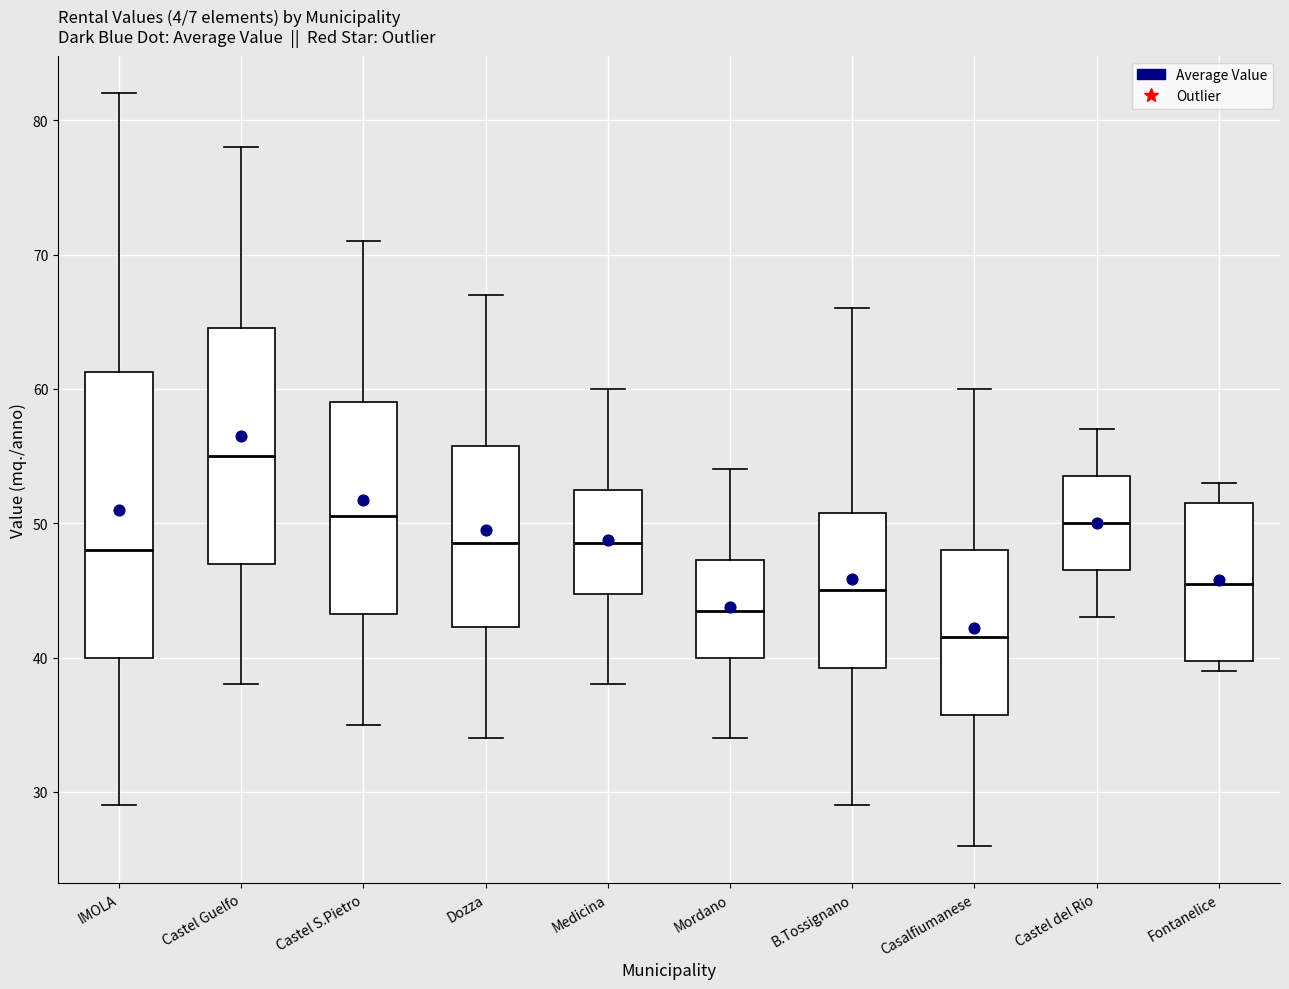

Where is the lower edge of the box for Casalfiumanese on the y-axis? The values are not printed on the chart, so give them approximately, as read against the axis.

36